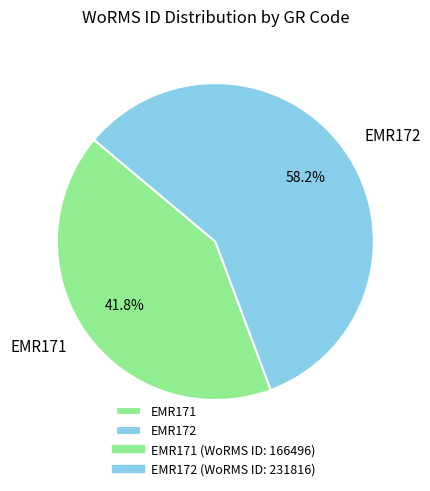

How many slices are in this pie chart?

2